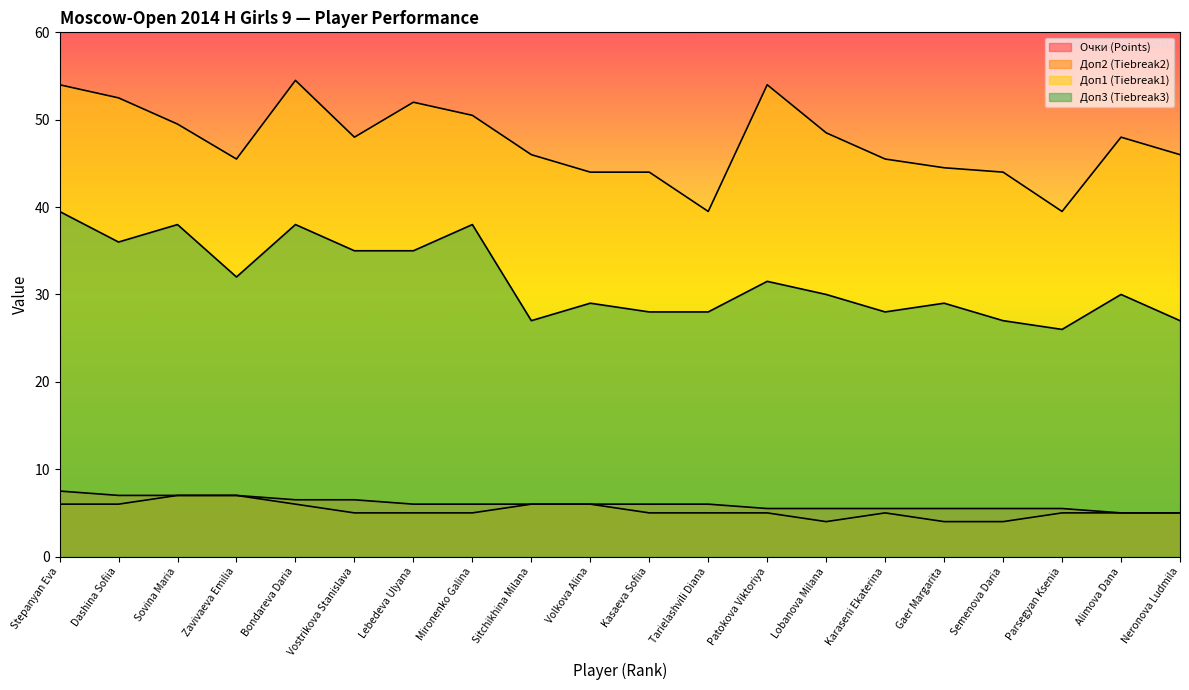

Read the Доп3 (Tiebreak3) value at Semenova Daria.

27.0